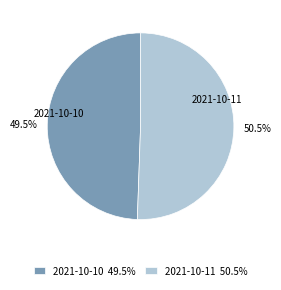

To the nearest percent, what is the difference between the largest and smallest slice percentages?

1%